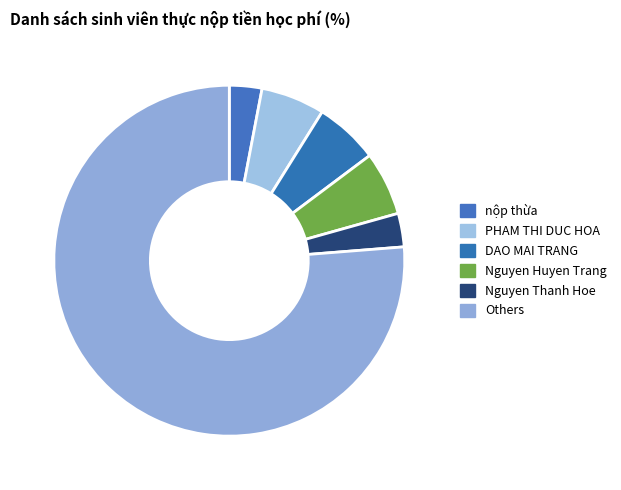

Is there any slice that represents more than half of the pie?

Yes